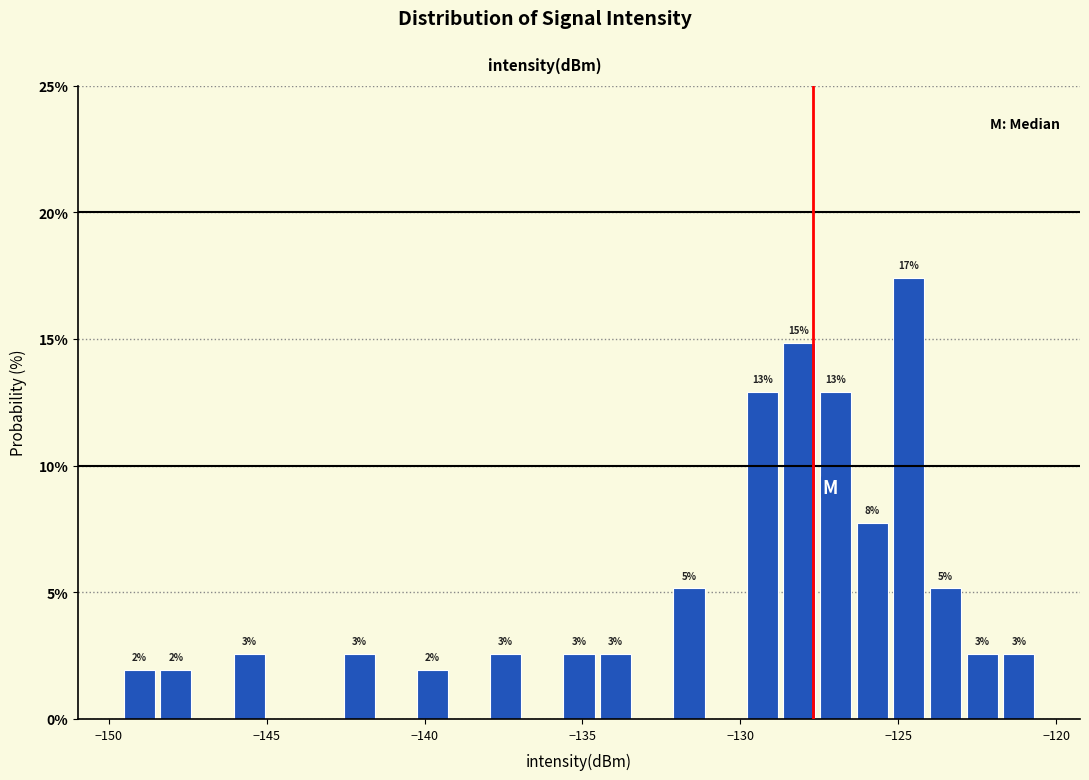

Read against the x-axis, roughly where is the centre of the tallest bar?

-124.5